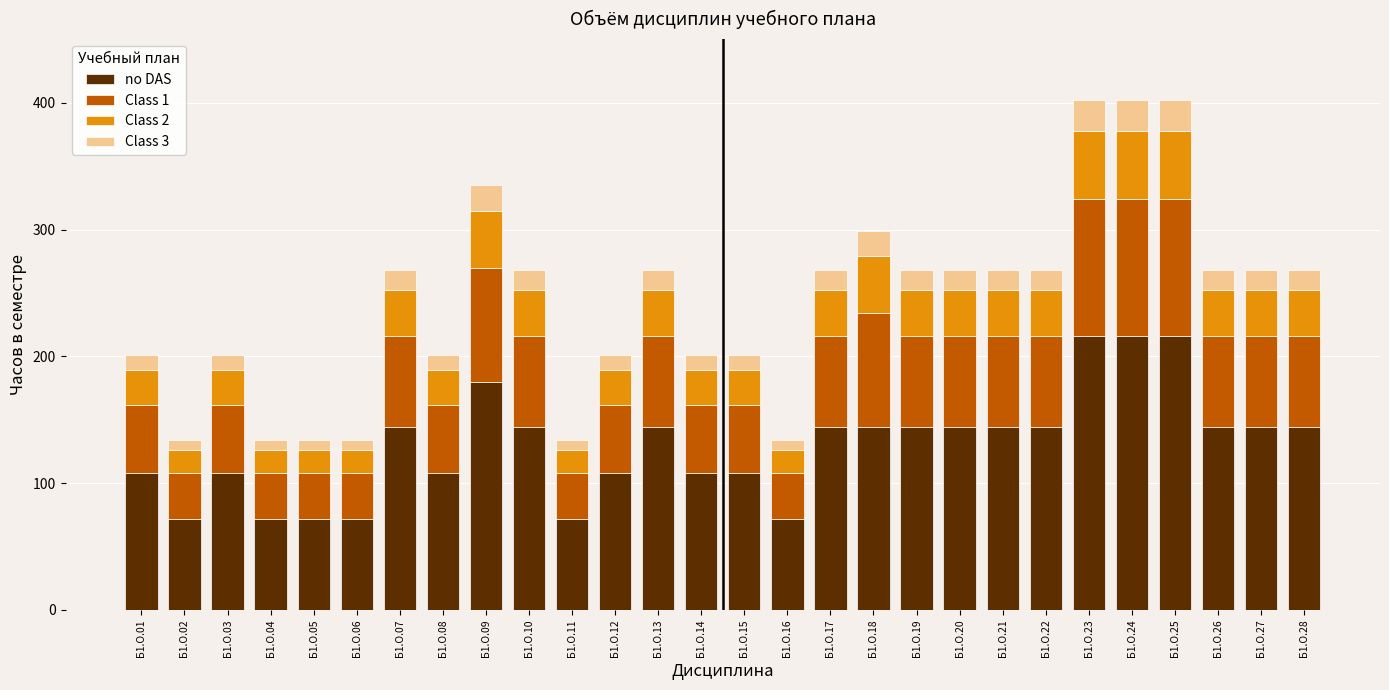

What is the lowest value of the no DAS series?

72